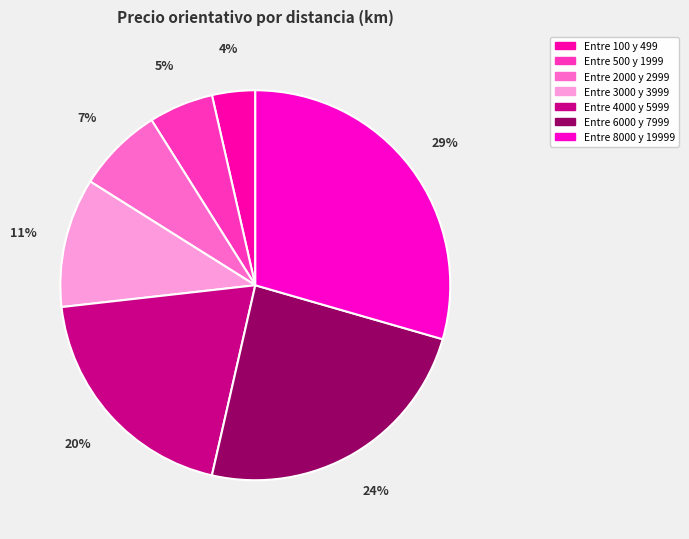

Which slice is the smallest?

Entre 100 y 499